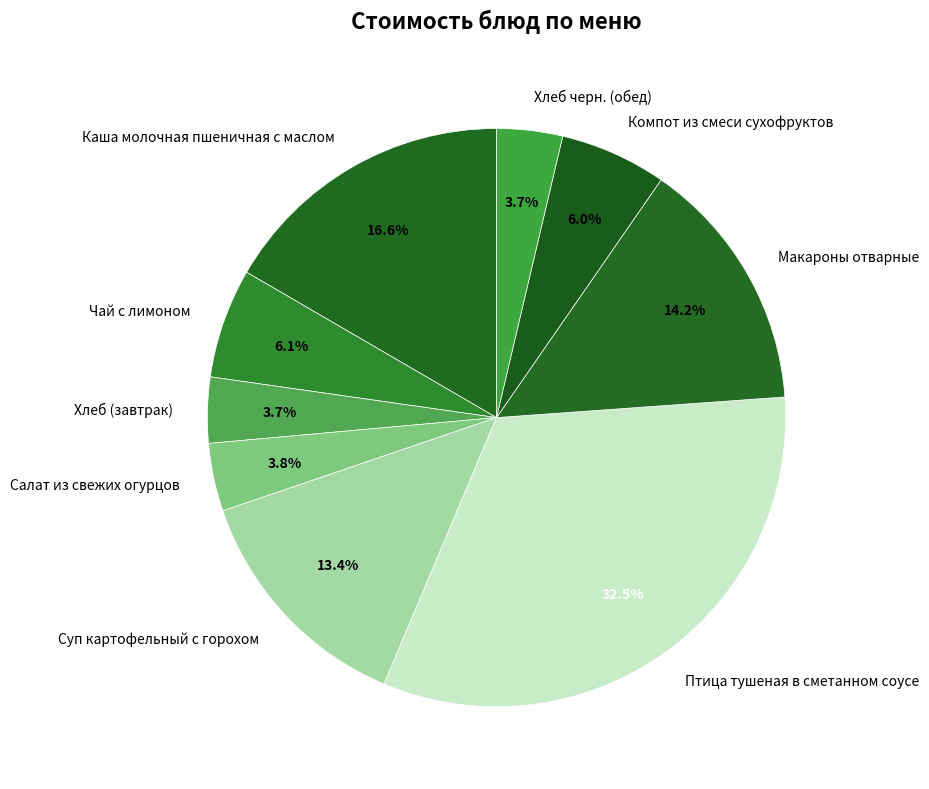

Between Компот из смеси сухофруктов and Хлеб (завтрак), which is larger?

Компот из смеси сухофруктов